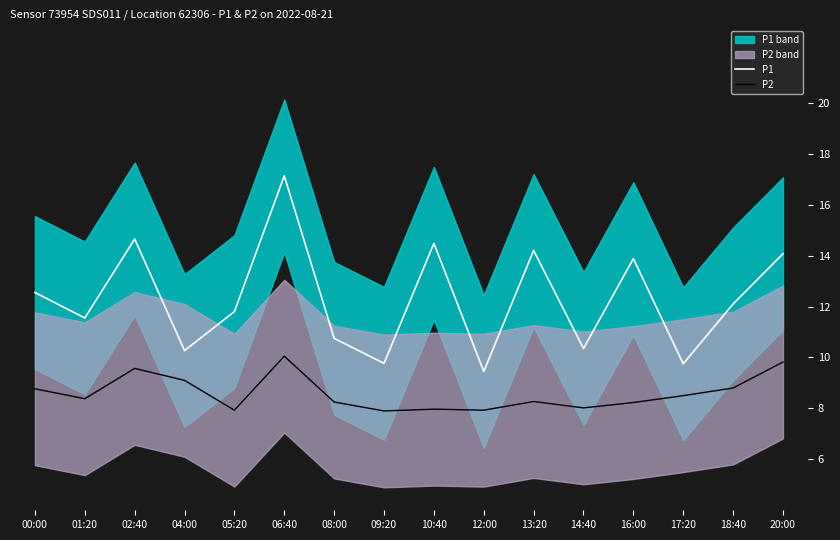

Does the chart have visible grid lines?

No